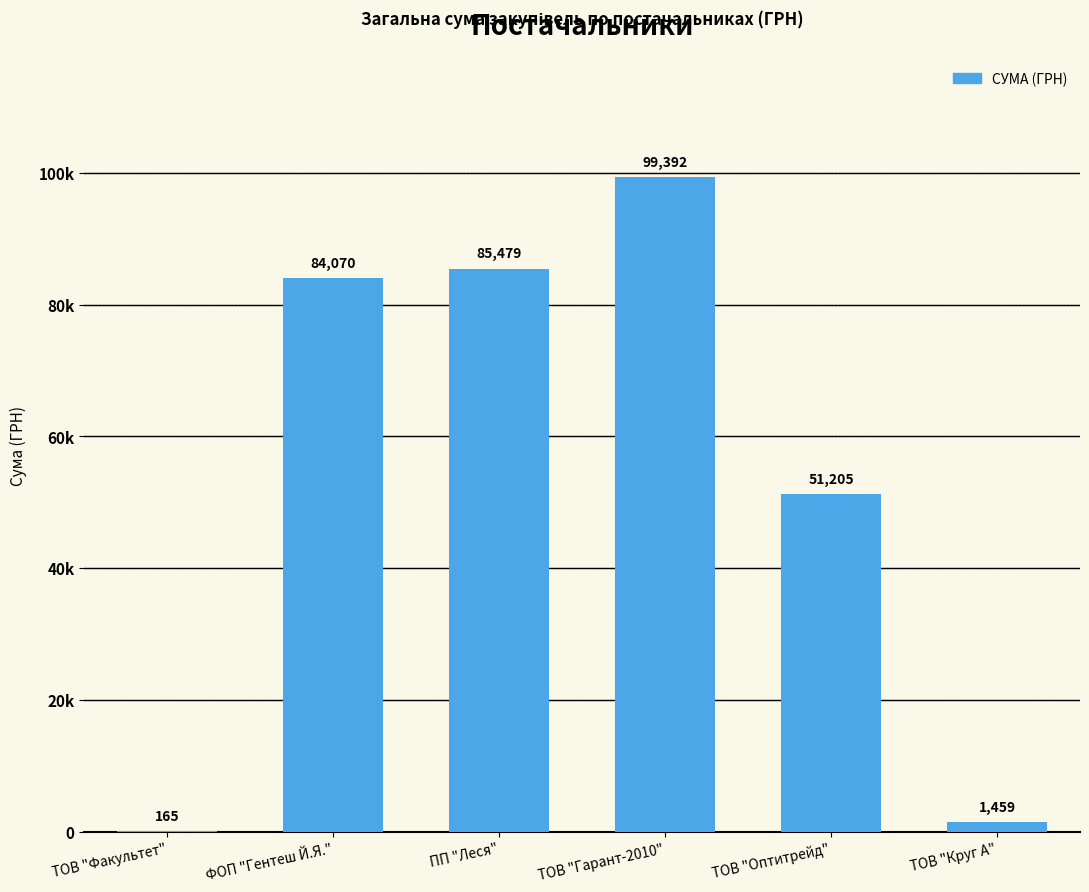

Where is the data nearest to the value 49778?

ТОВ "Оптитрейд"